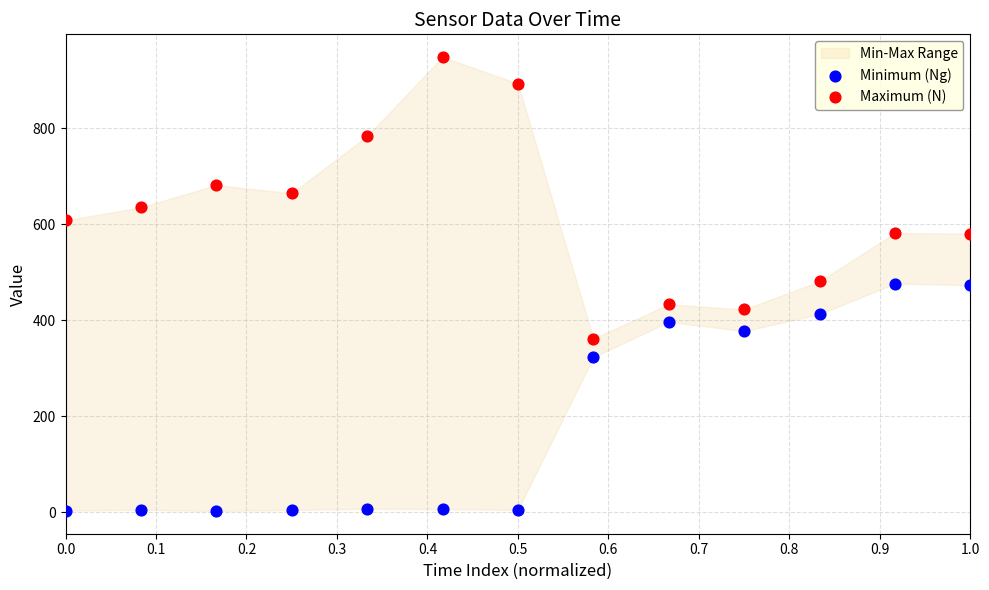

Which series reaches the minimum Y coordinate?

Minimum (Ng)